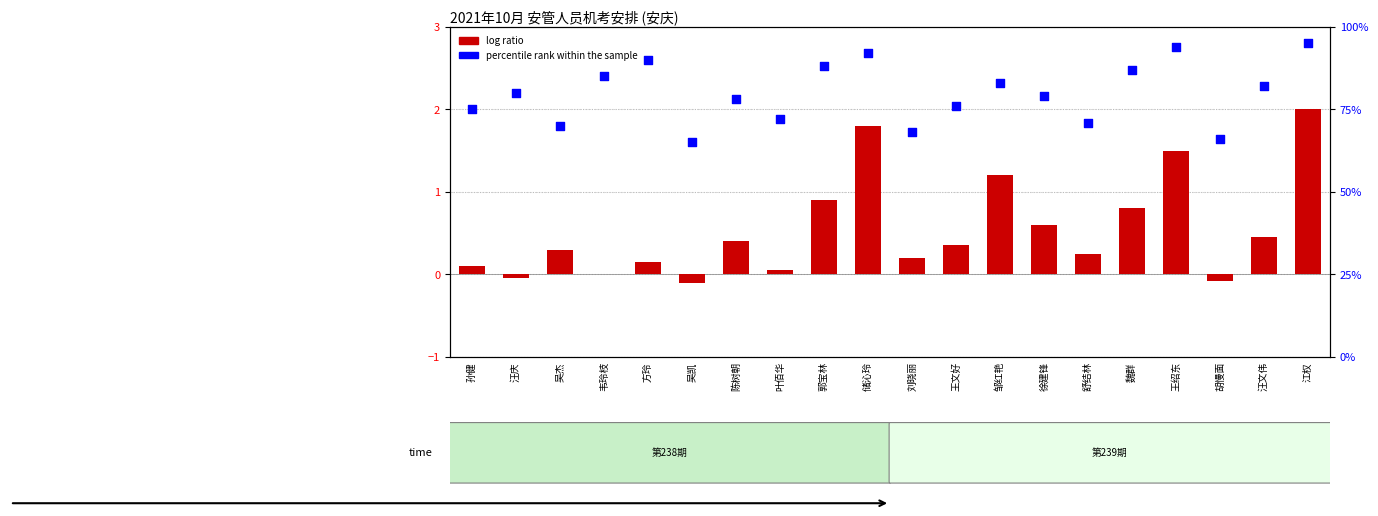

What is the total value across all series at 邹红艳?

84.2